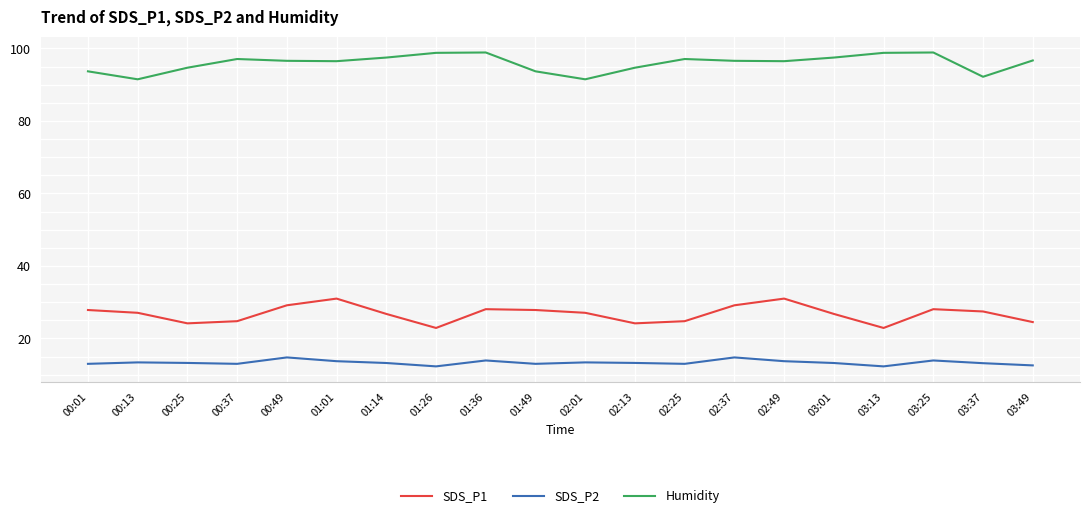

True or false: SDS_P1 has a value of 24.8 at 02:25.

True